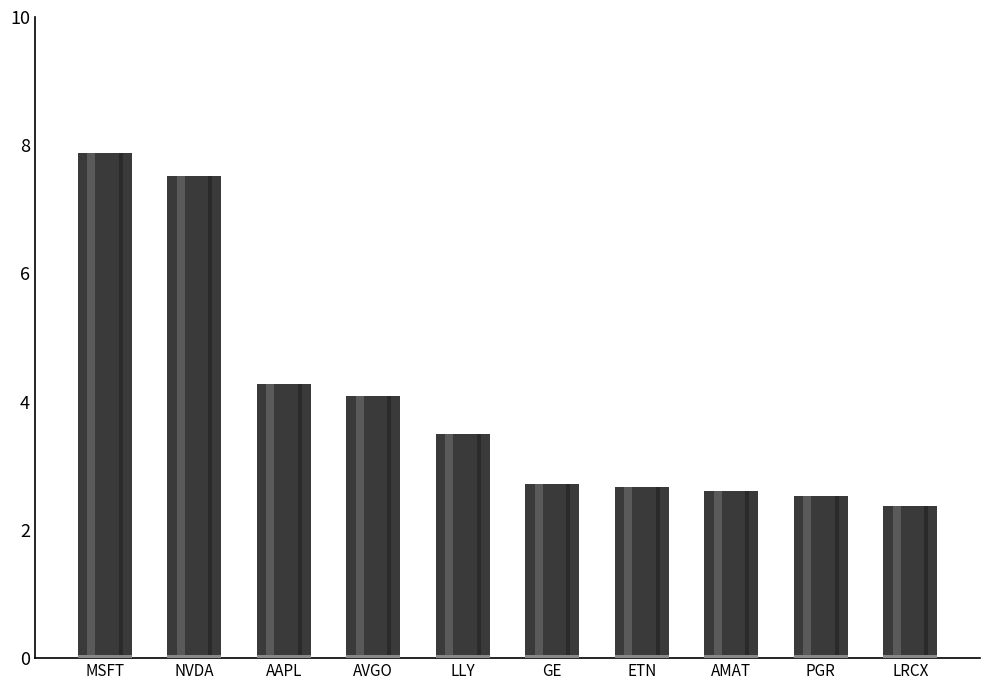

List the labels in order of value, smallest first.

LRCX, PGR, AMAT, ETN, GE, LLY, AVGO, AAPL, NVDA, MSFT